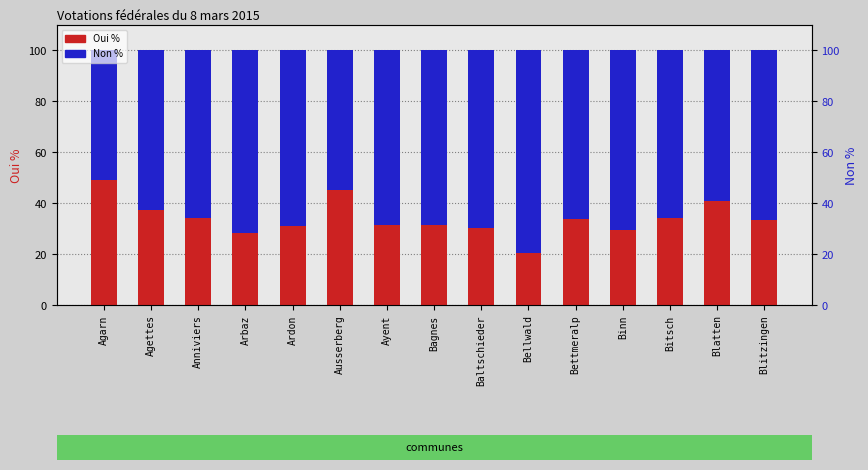

The value of Oui % at Binn is 48.7. True or false?

False